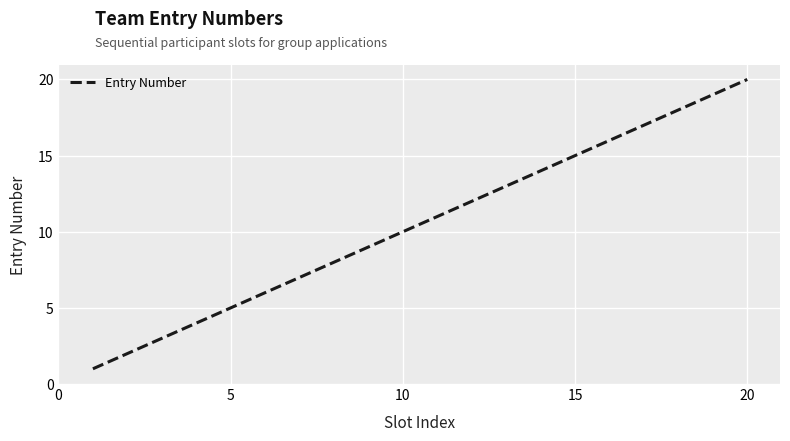

What is the difference between the maximum and minimum values?

19